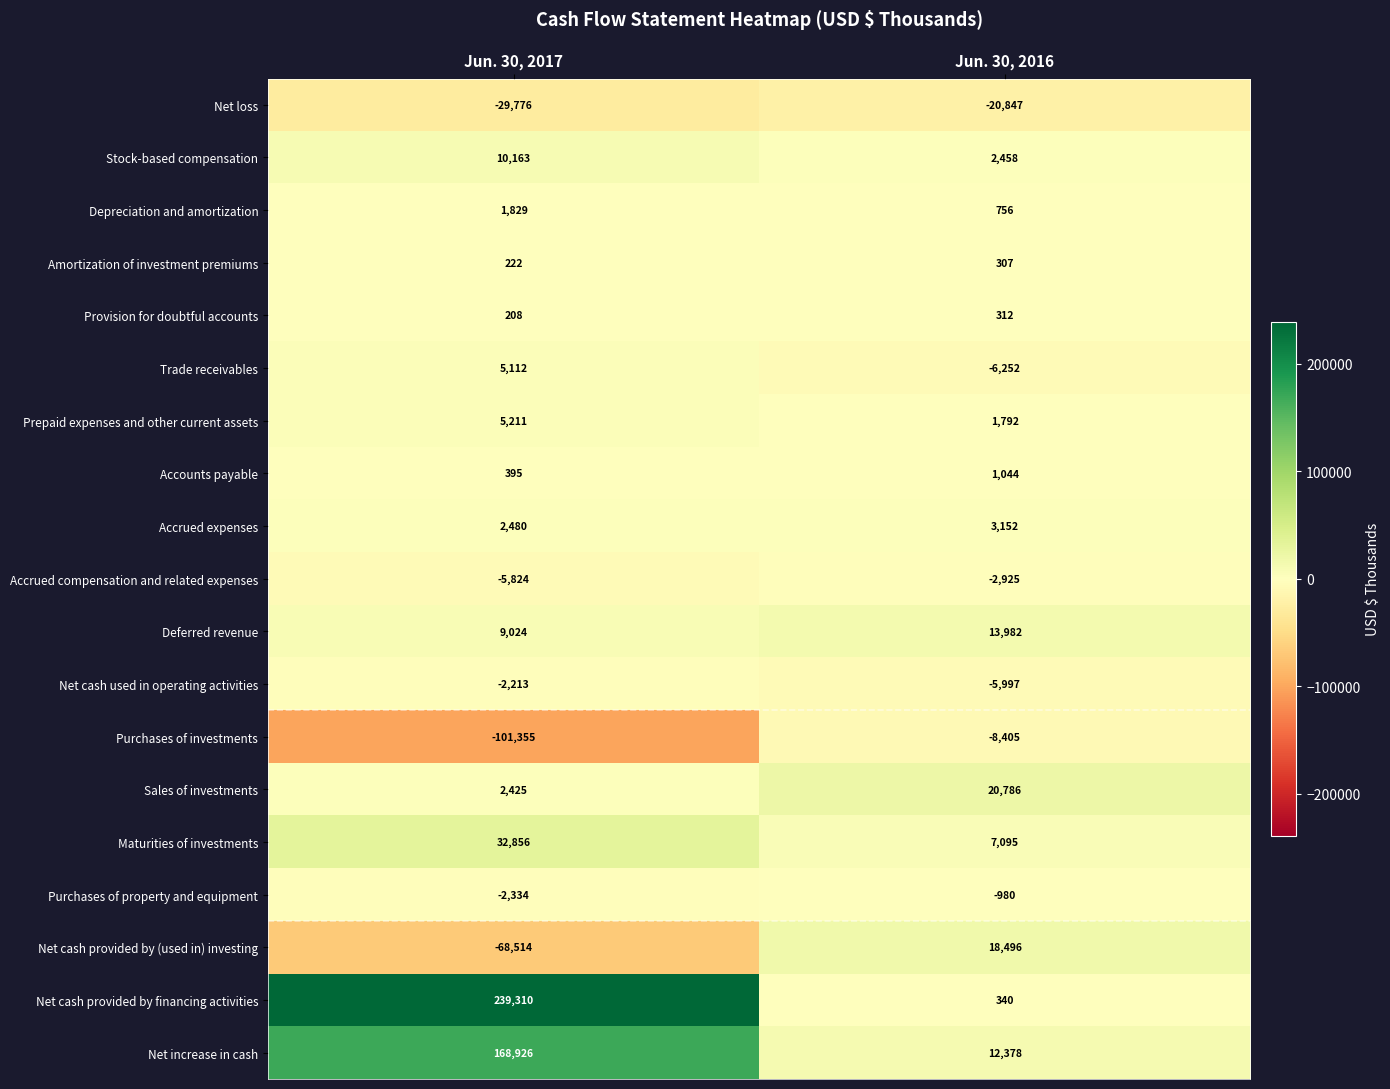

Which series has the largest range (max minus min)?

Net cash provided by financing activities